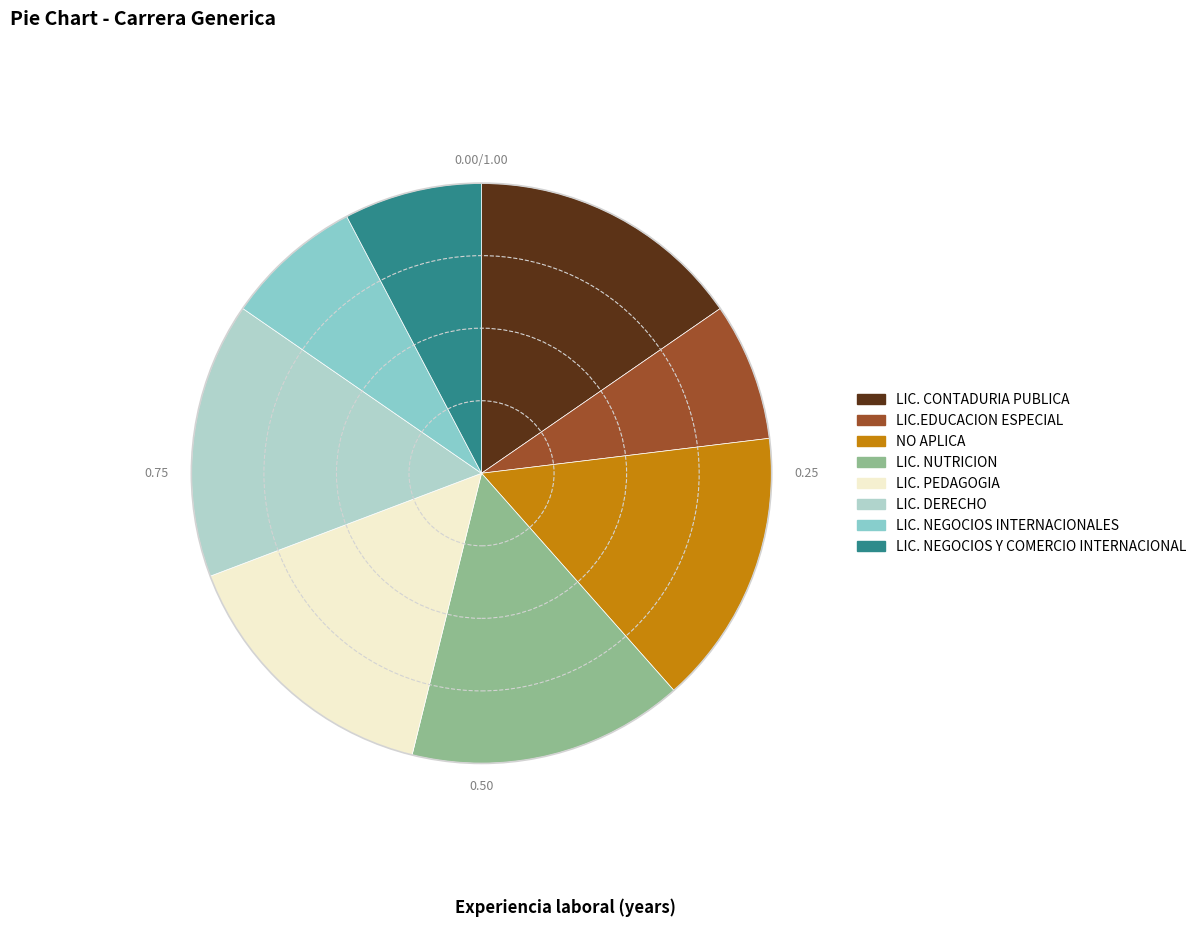

Is there a majority slice in this chart?

No